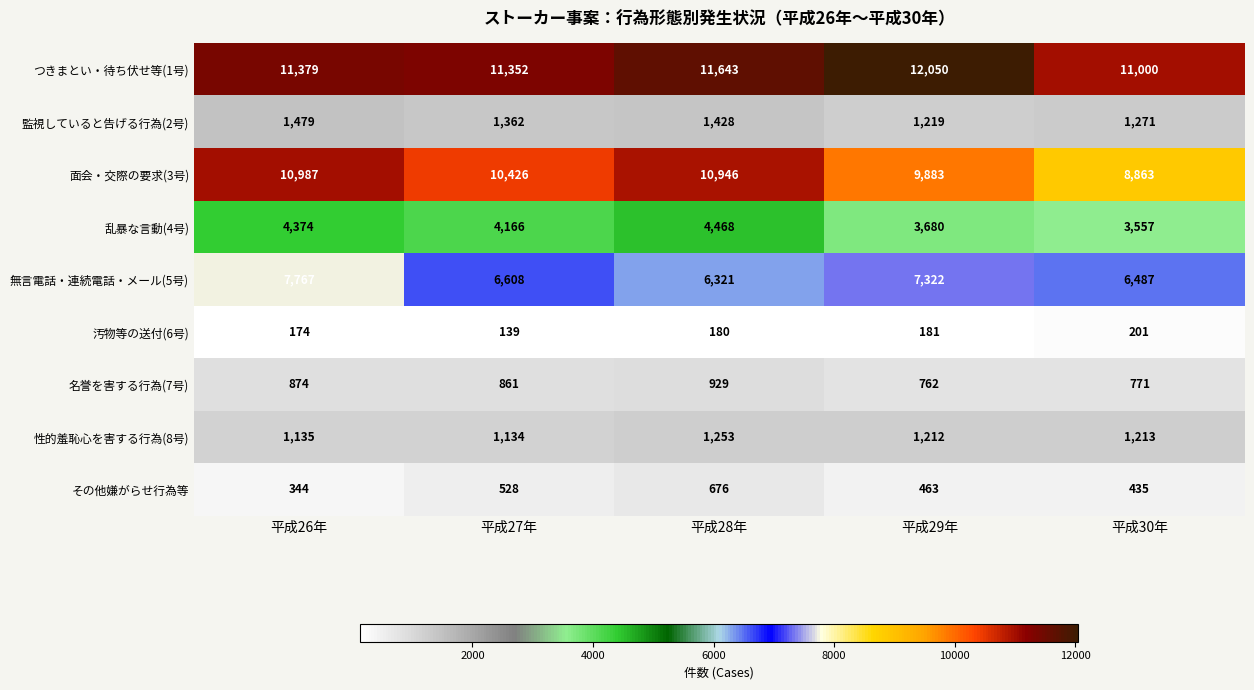

The 監視していると告げる行為(2号) series shows 594 at 平成26年. True or false?

False